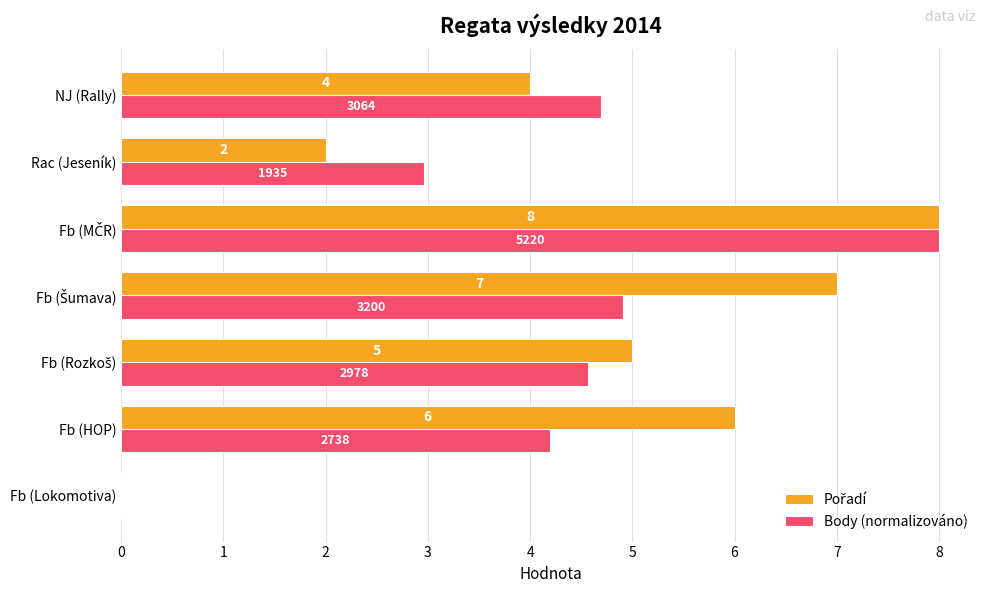

The Body (normalizováno) series shows -3.2 at Fb (Lokomotiva). True or false?

False